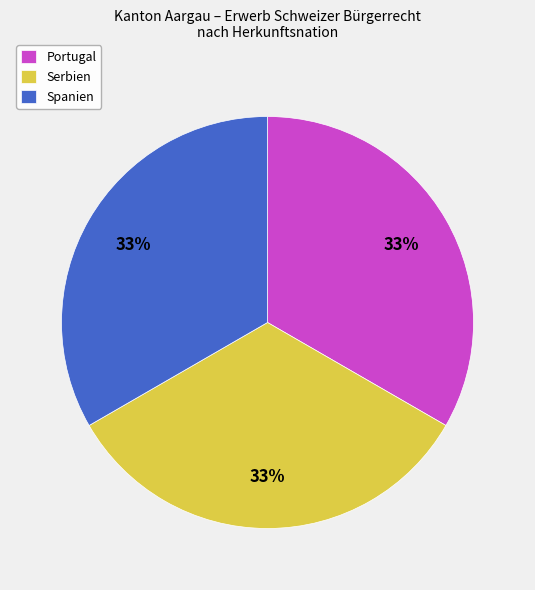

Approximately how many times larger is the value at Spanien compared to Serbien?

1.0